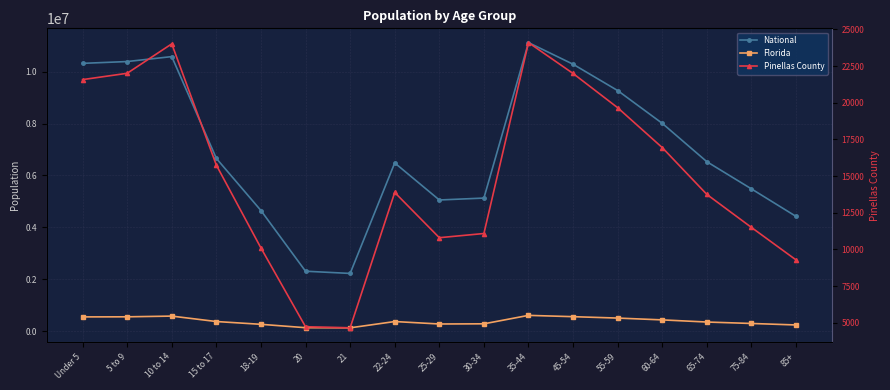

The value of Florida at 35-44 is 606736. True or false?

True